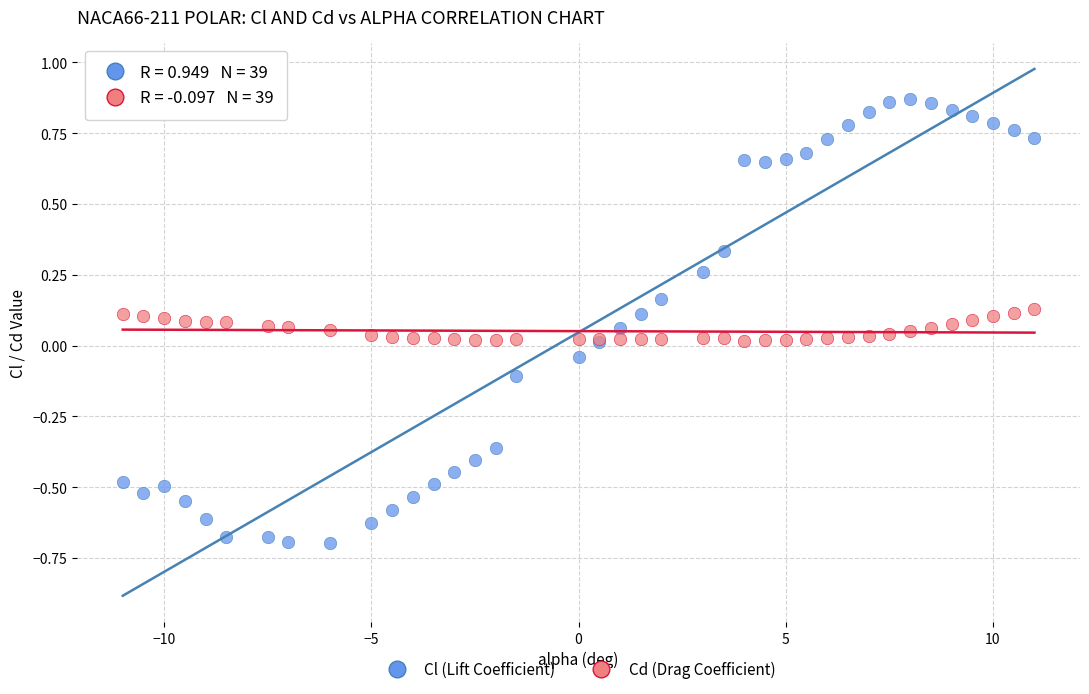

Which series reaches the maximum Y coordinate?

Cl (Lift Coefficient)